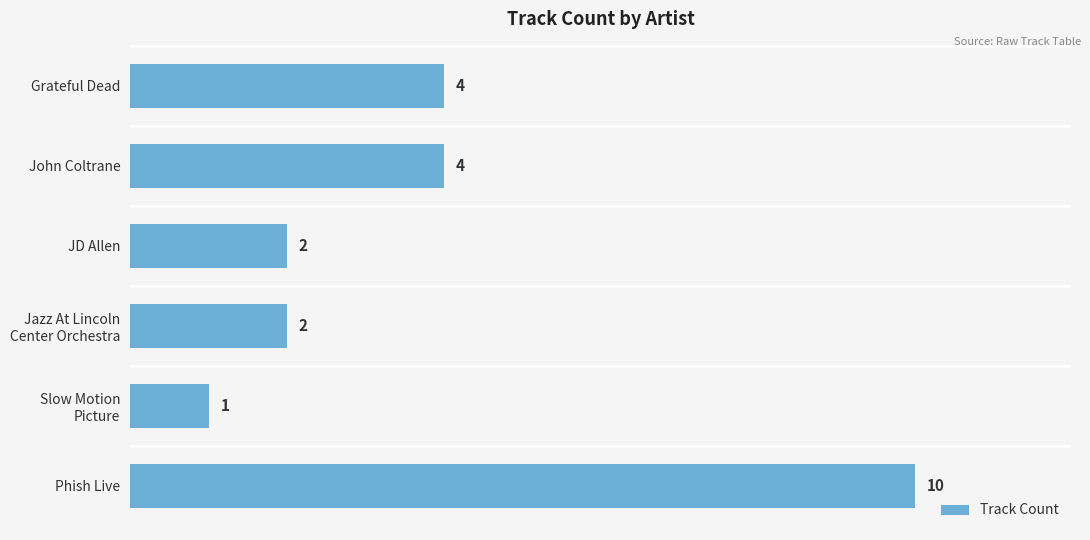

The value at JD Allen is 3. True or false?

False